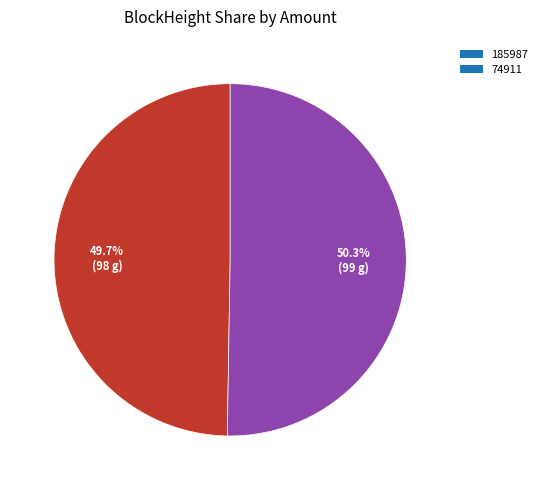

Count the number of slices in the pie.

2